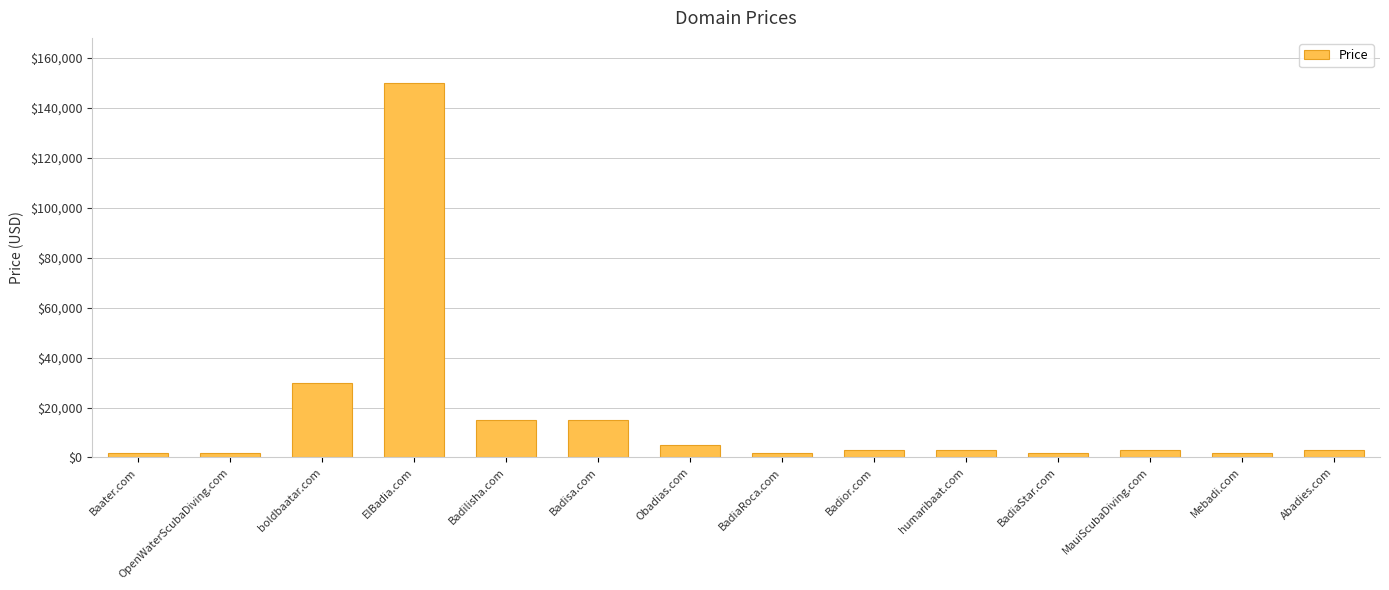

Are the bars horizontal?

No